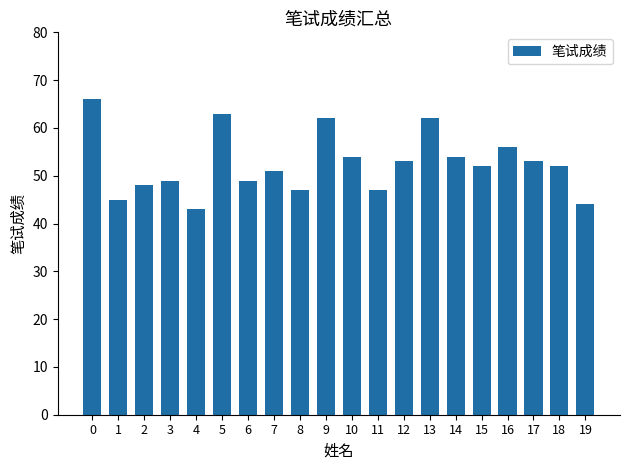

True or false: the data shows 22 at 6.

False